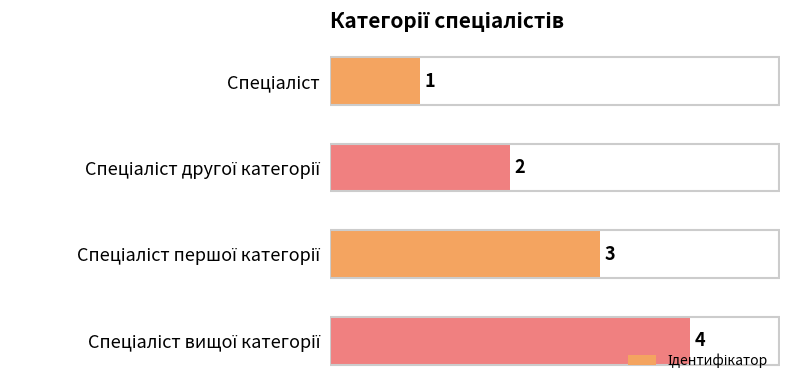

What is the maximum value shown in the chart?

4